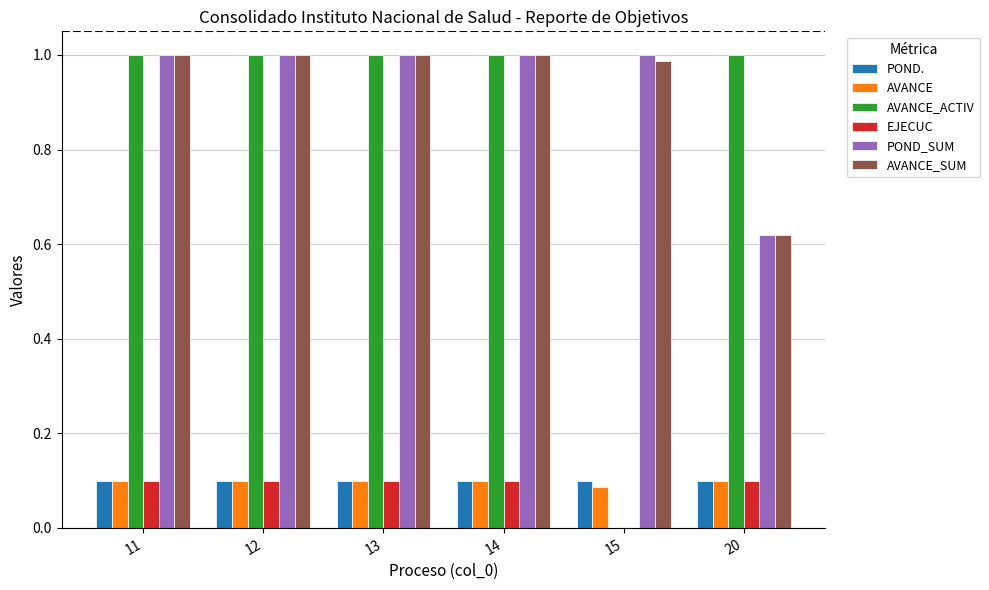

The POND. series shows 0.1 at 13. True or false?

True